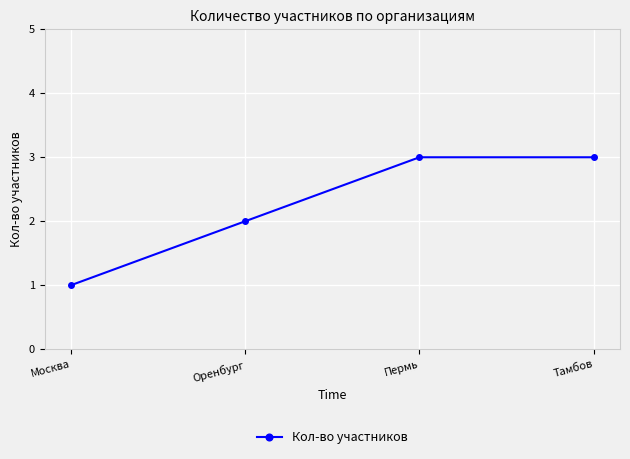

True or false: there are more than 2 points higher than both neighbors.

False